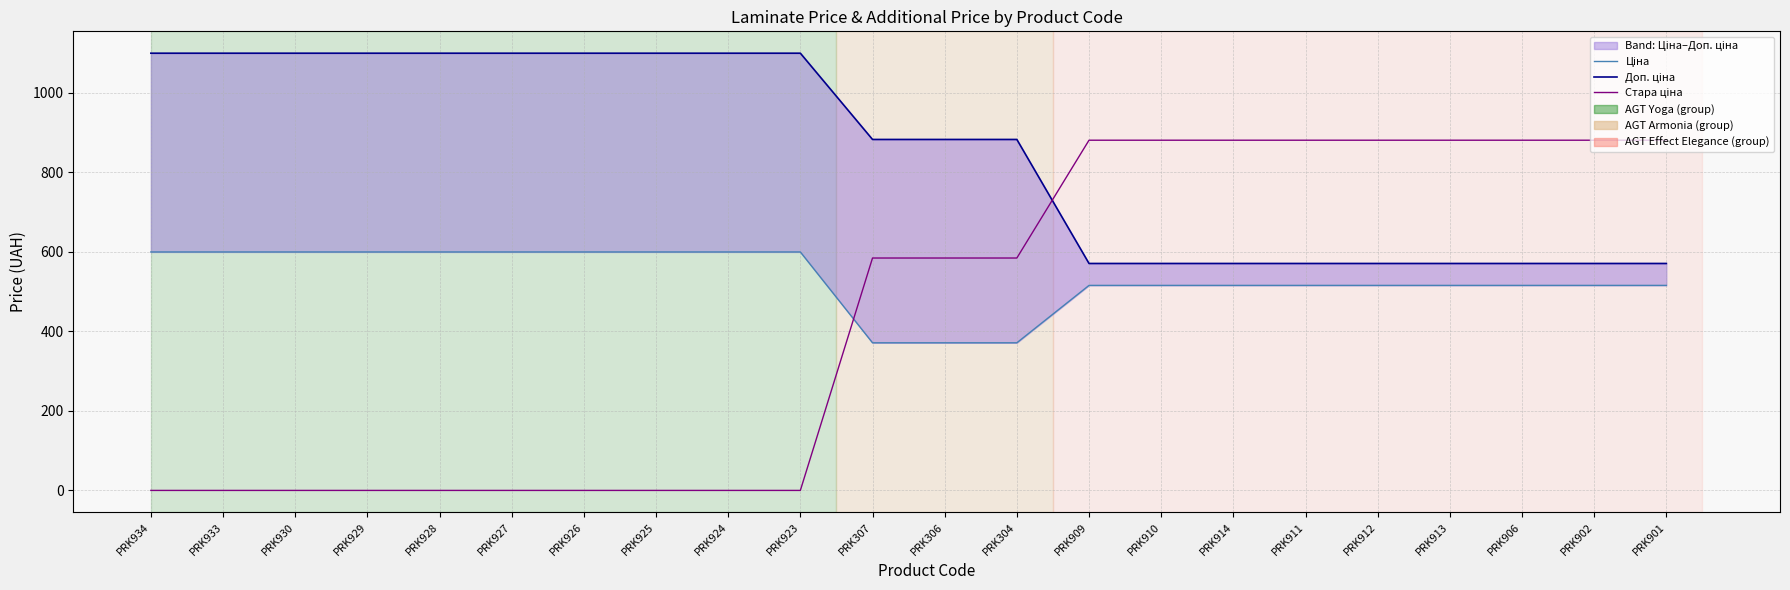

Reading left to right, extract all data points from this chart.

Ціна: 599.9	599.9	599.9	599.9	599.9	599.9	599.9	599.9	599.9	599.9	371.4	371.4	371.4	515.8	515.8	515.8	515.8	515.8	515.8	515.8	515.8	515.8
Доп. ціна: 1100.0	1100.0	1100.0	1100.0	1100.0	1100.0	1100.0	1100.0	1100.0	1100.0	883.0	883.0	883.0	571.0	571.0	571.0	571.0	571.0	571.0	571.0	571.0	571.0
Стара ціна: 0.0	0.0	0.0	0.0	0.0	0.0	0.0	0.0	0.0	0.0	584.7	584.7	584.7	881.1	881.1	881.1	881.1	881.1	881.1	881.1	881.1	881.1